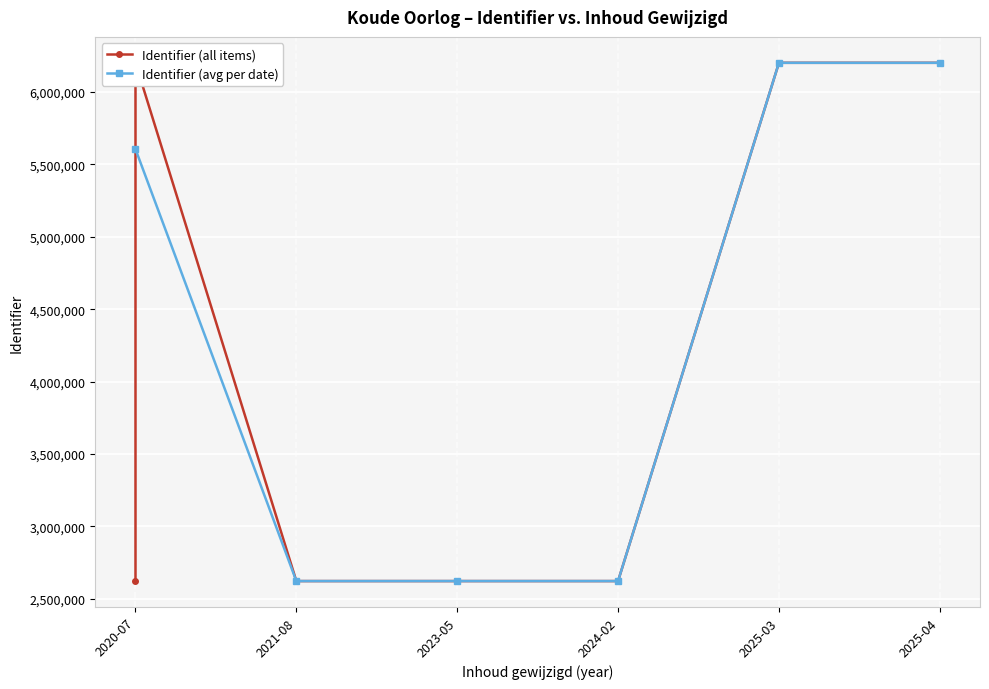

What is the smallest value displayed?

2622681